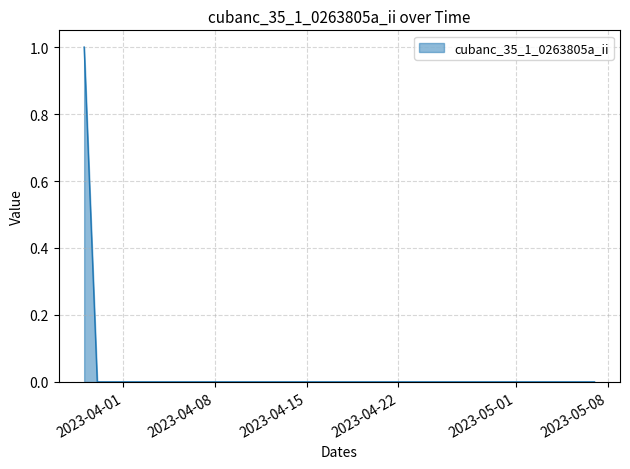

Reading left to right, transcribe all the data shown in this chart.

1	0	0	0	0	0	0	0	0	0	0	0	0	0	0	0	0	0	0	0	0	0	0	0	0	0	0	0	0	0	0	0	0	0	0	0	0	0	0	0